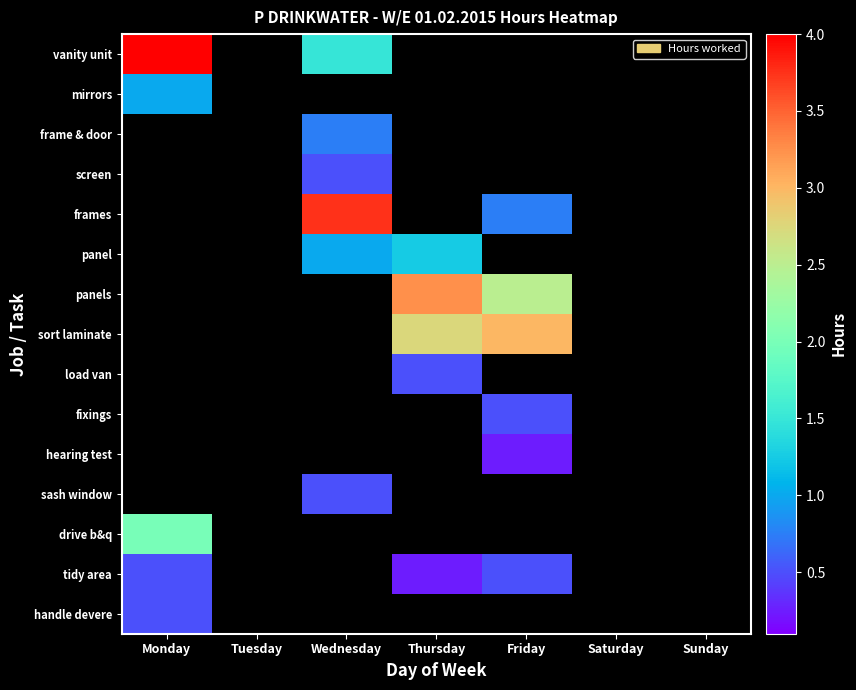

What is the spread (max minus min) of values at Wednesday?

3.2